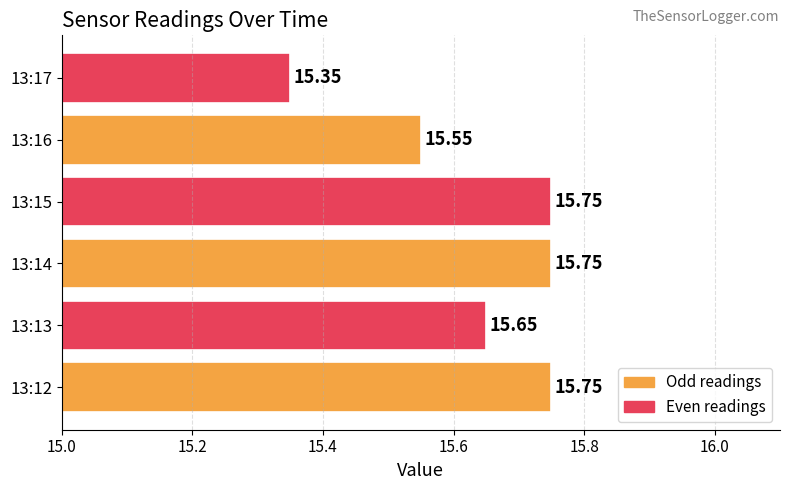

Approximately how many times larger is the value at 13:14 compared to 13:17?

1.0